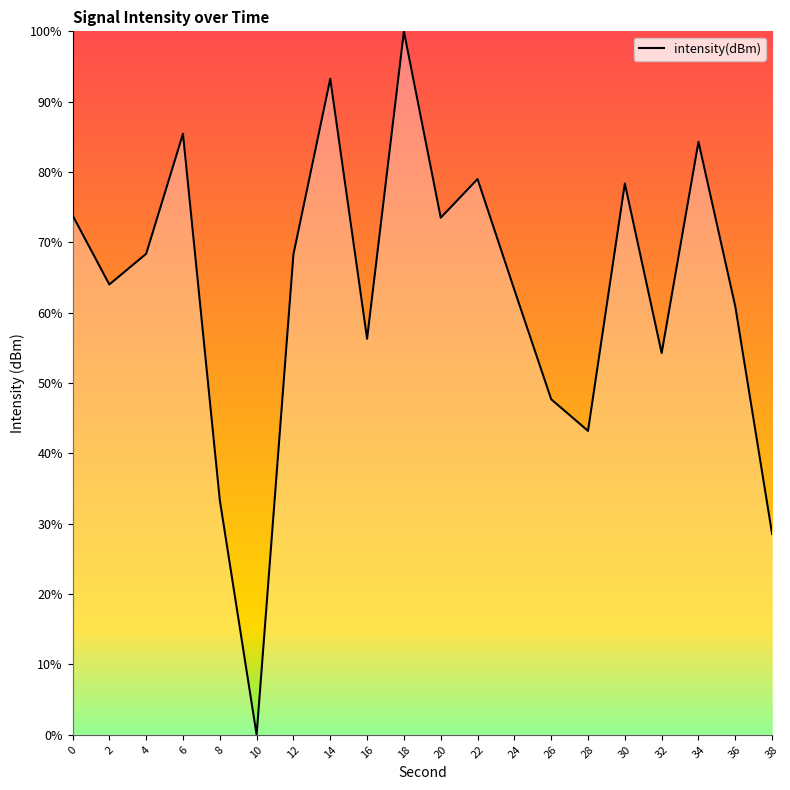

True or false: the data shows 0.0 at 10.

True